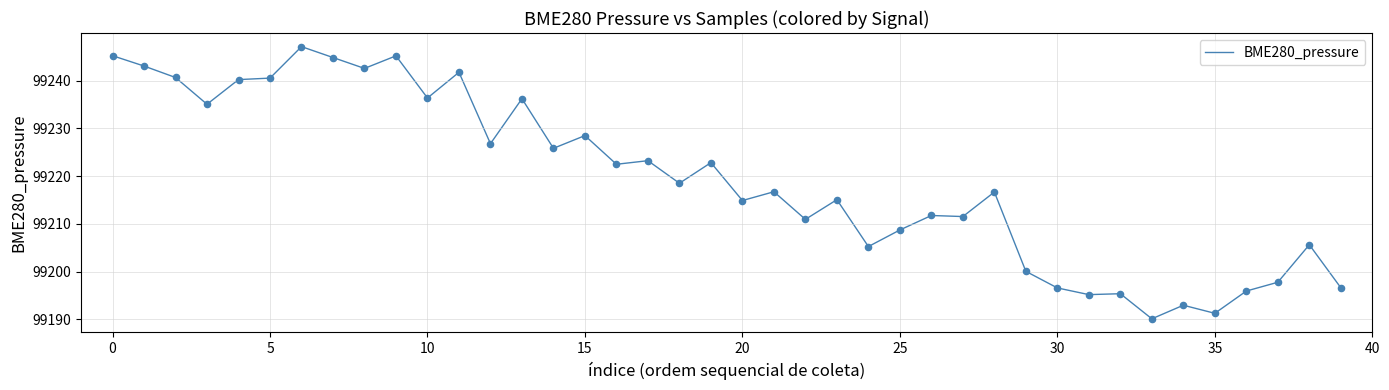

What is the difference between the maximum and minimum values?

57.0